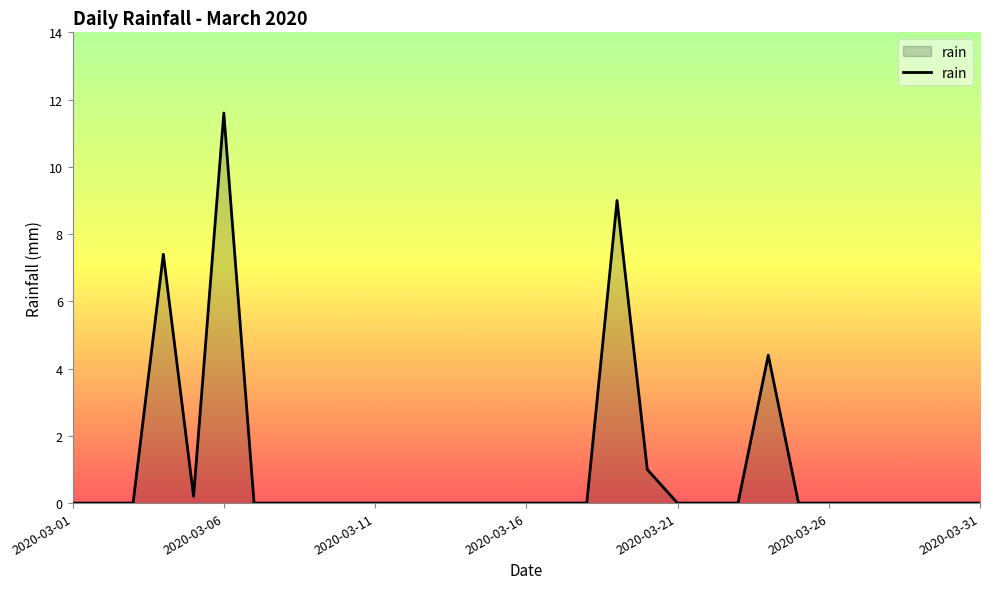

What is the greatest value displayed?

11.6